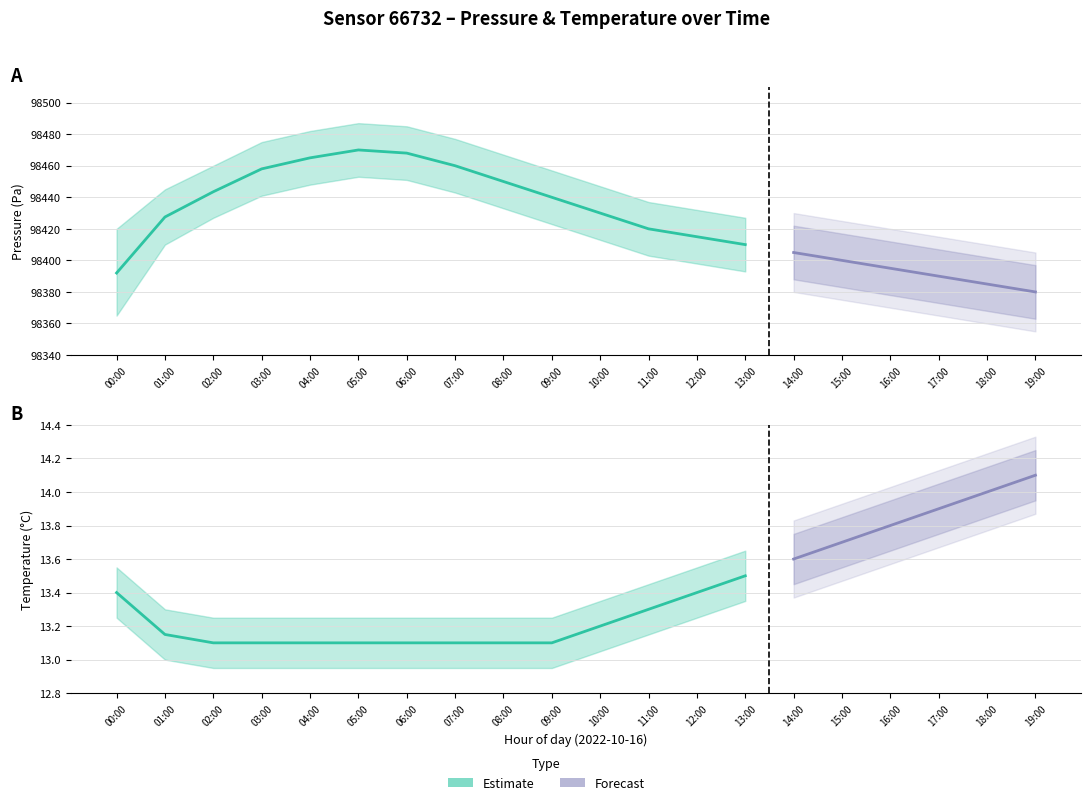

Which category has the highest value in the pressure_upper series?

05:00